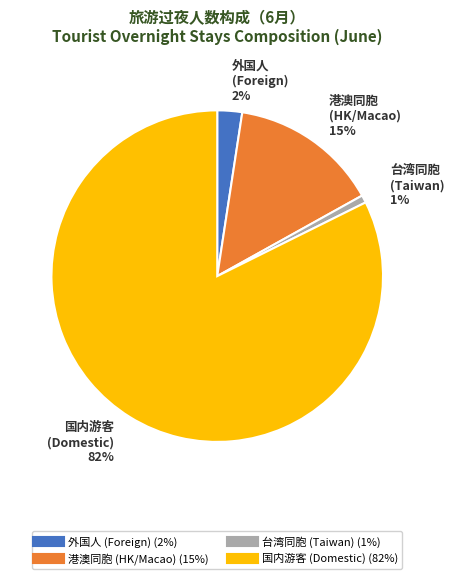

To the nearest percent, what is the average slice percentage?

25%